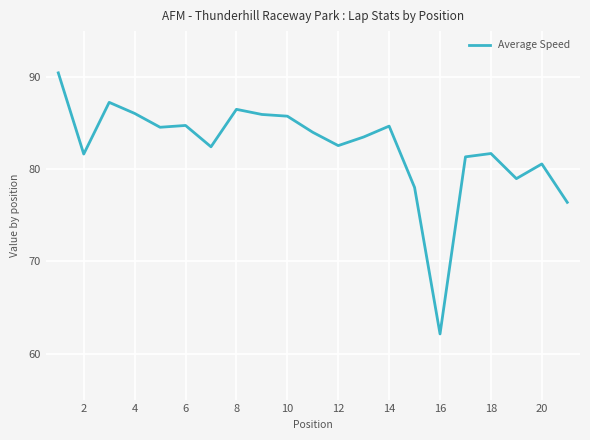

What is the maximum value shown in the chart?

90.5